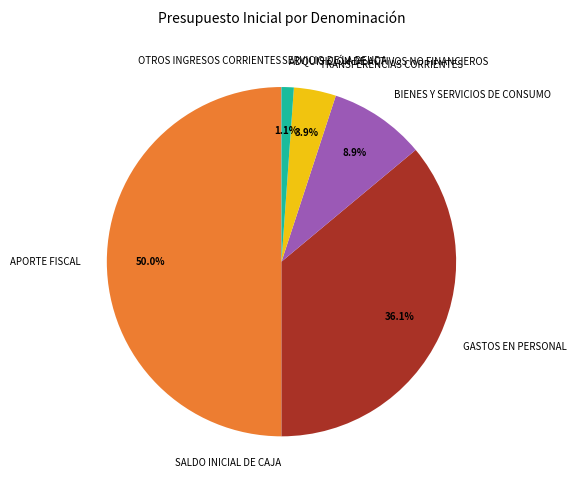

What is the largest slice in the pie chart?

APORTE FISCAL